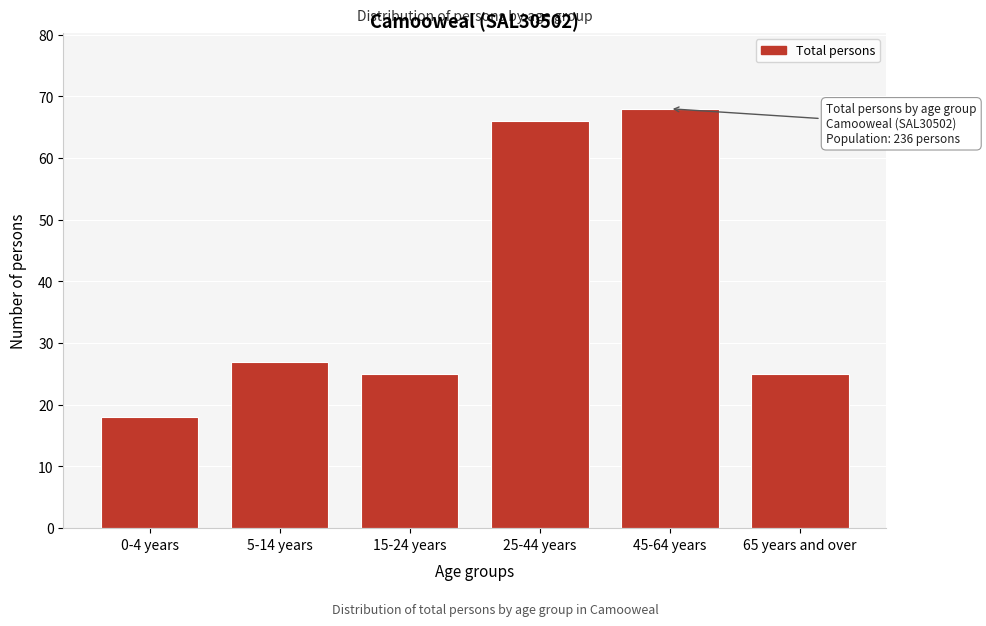

Reading left to right, transcribe all the data shown in this chart.

18	27	25	66	68	25